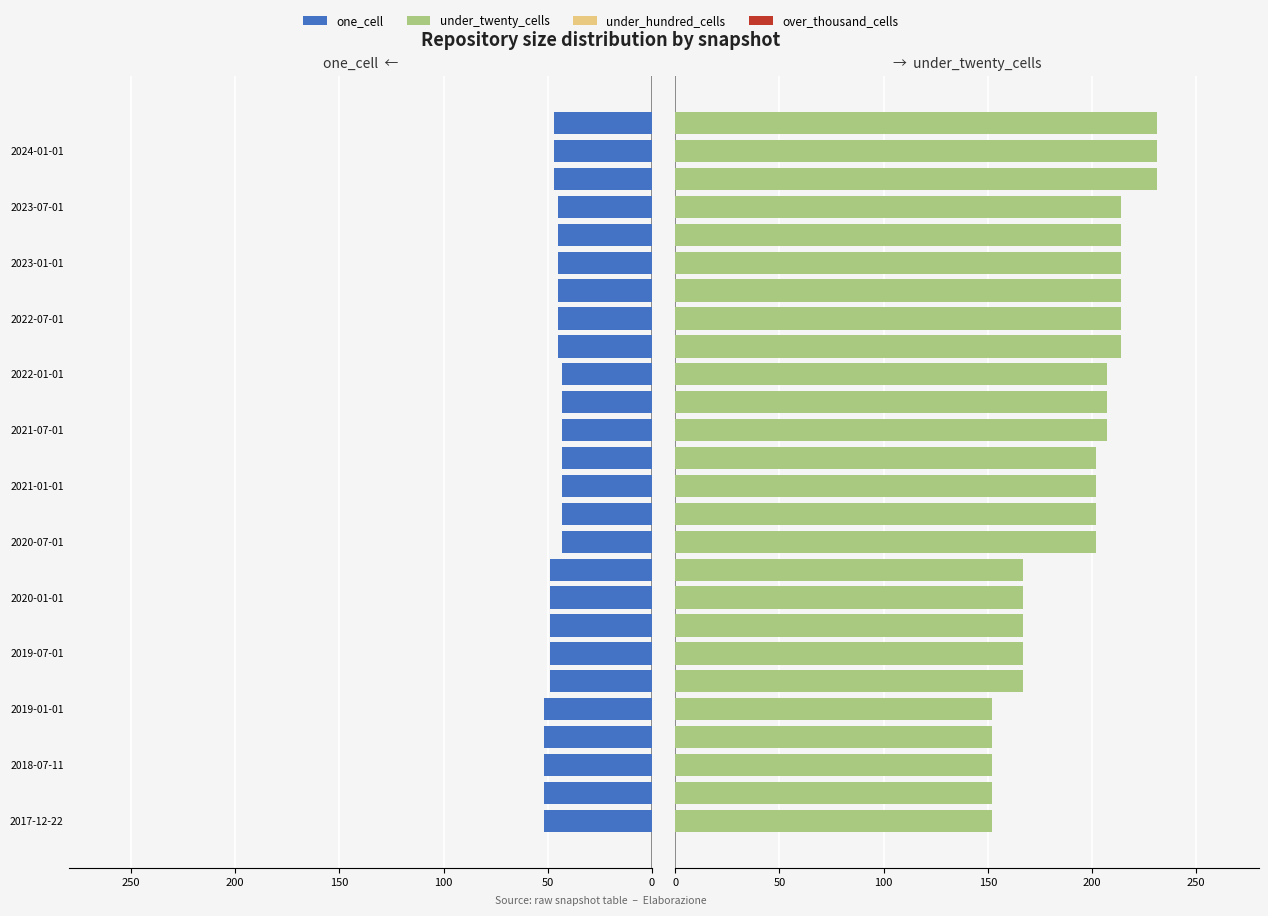

How many one_cell values are between -49 and -43?

21